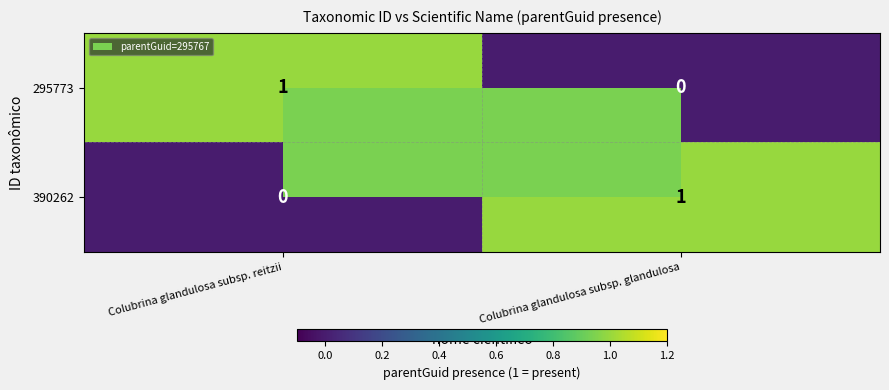

What is the spread (max minus min) of values at Colubrina glandulosa subsp. reitzii?

1